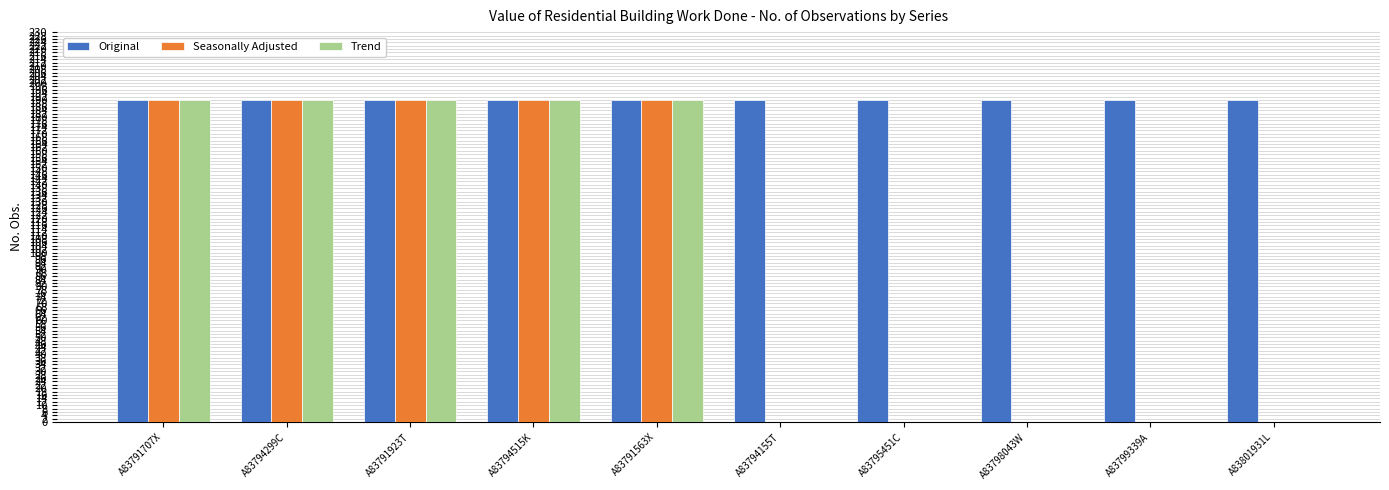

What is the sum of all Trend values?

950